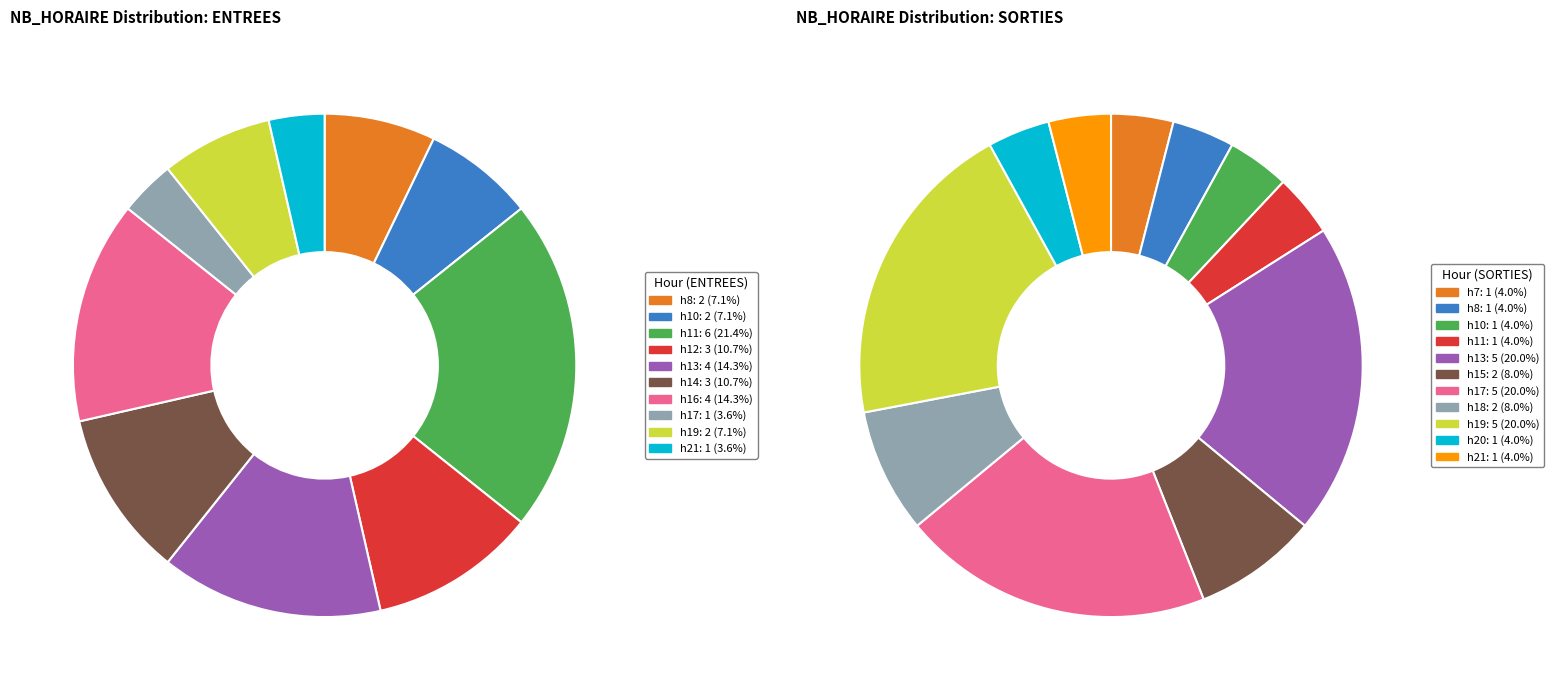

What percentage is NOT represented by 22?

100.0%